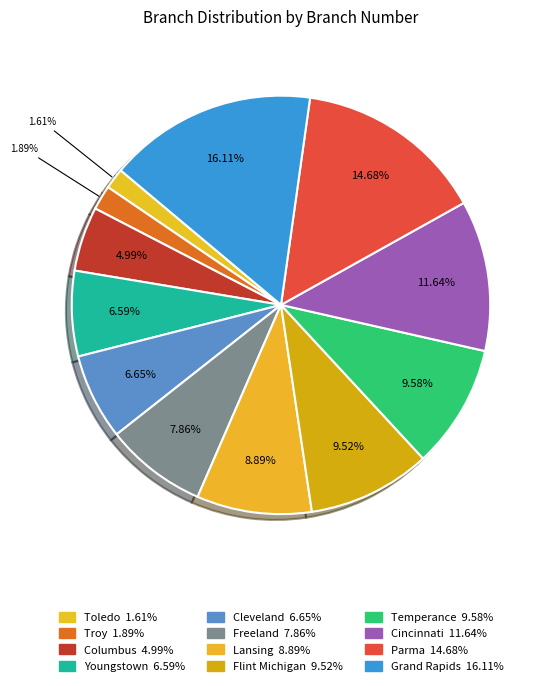

Rank the categories by value from lowest to highest.

Toledo, Troy, Columbus, Youngstown, Cleveland, Freeland, Lansing, Flint Michigan, Temperance, Cincinnati, Parma, Grand Rapids